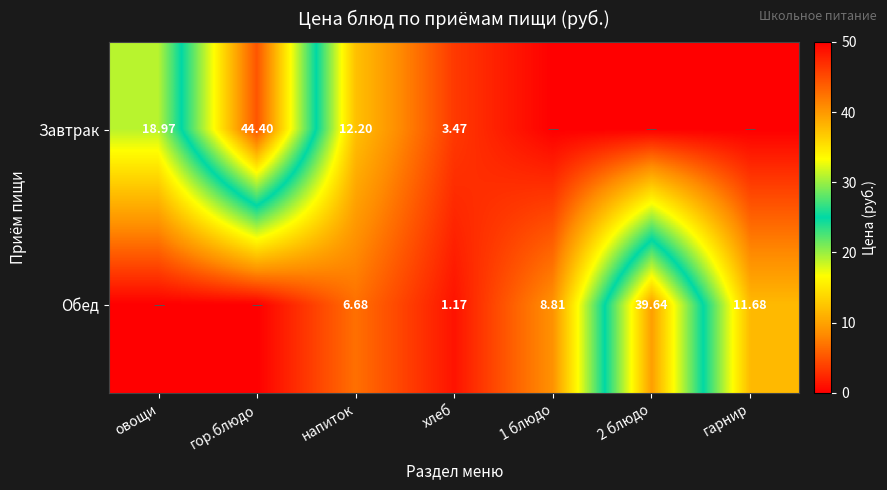

Count the number of data series in this chart.

2